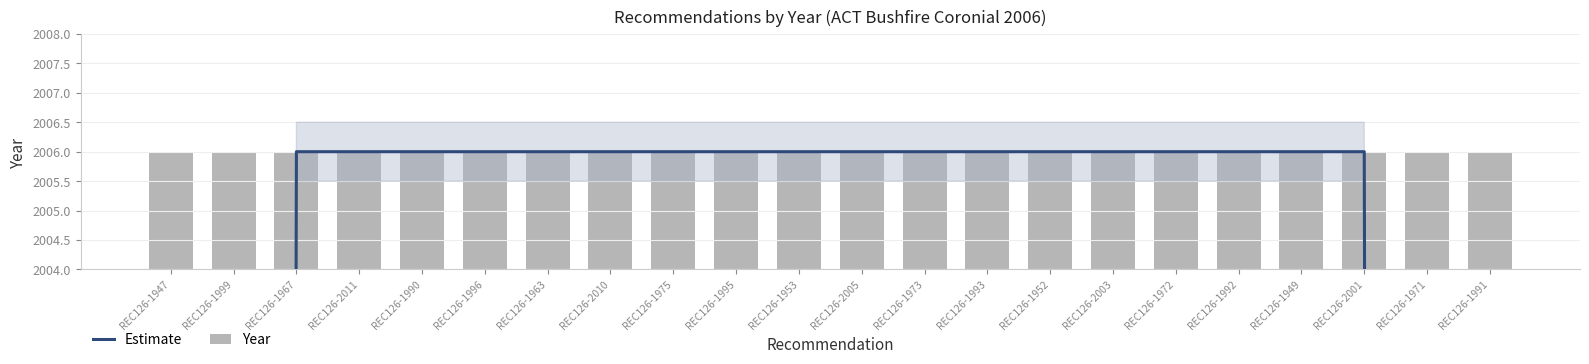

At which label does Estimate reach its peak?

REC126-1967